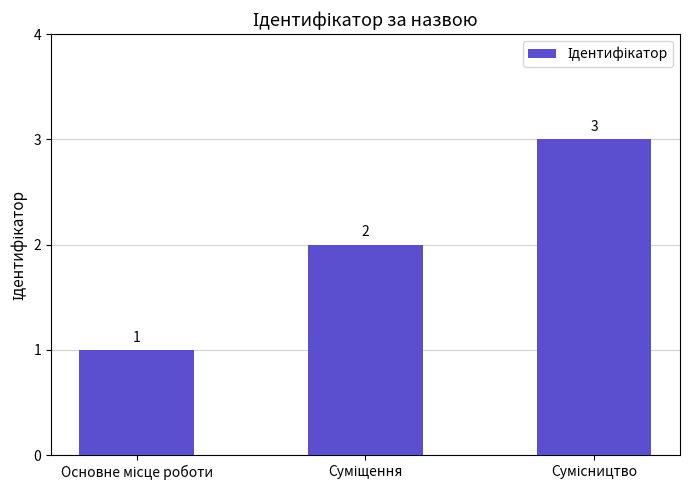

Reading right to left, what are all the values shown in this chart?

3	2	1